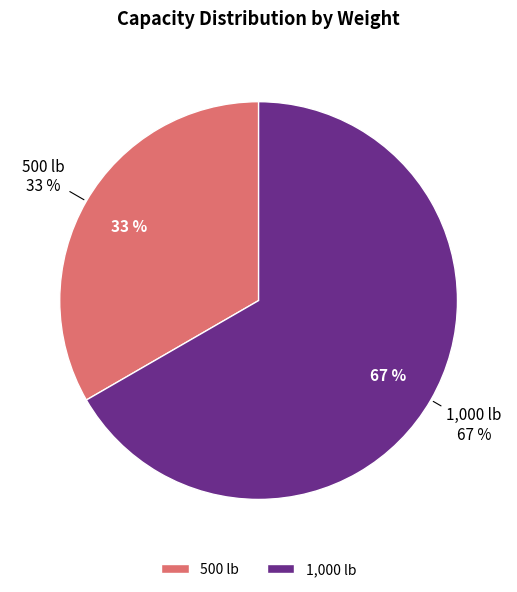

Is it true that 500 lb is 41% of the pie?

False